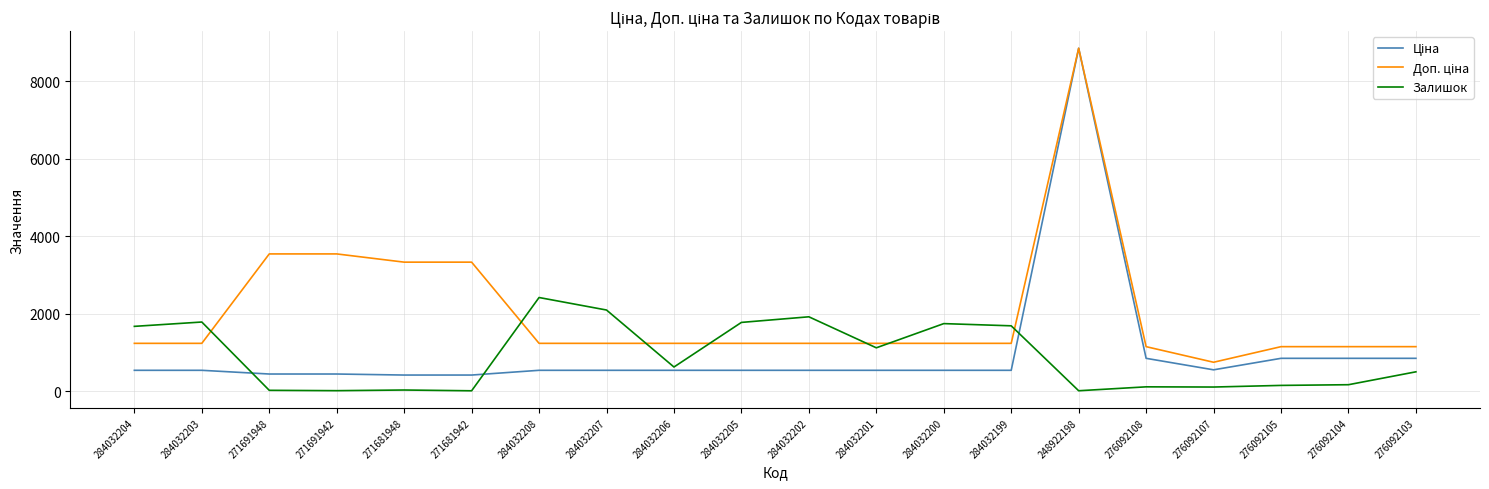

What is the spread (max minus min) of values at 284032203?

1247.0